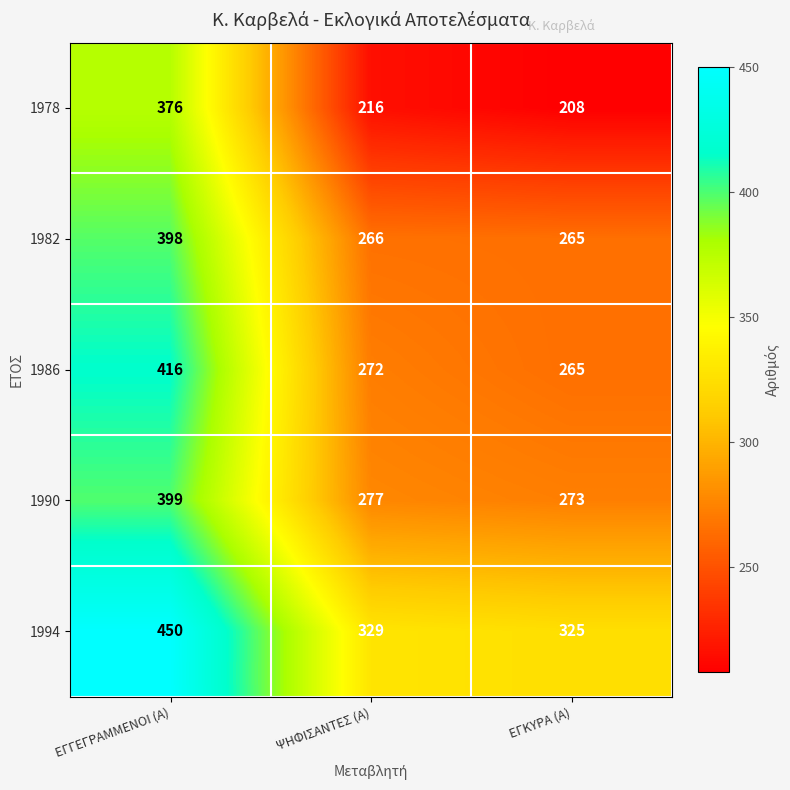

The value of 1978 at ΕΓΚΥΡΑ (Α) is 208. True or false?

True